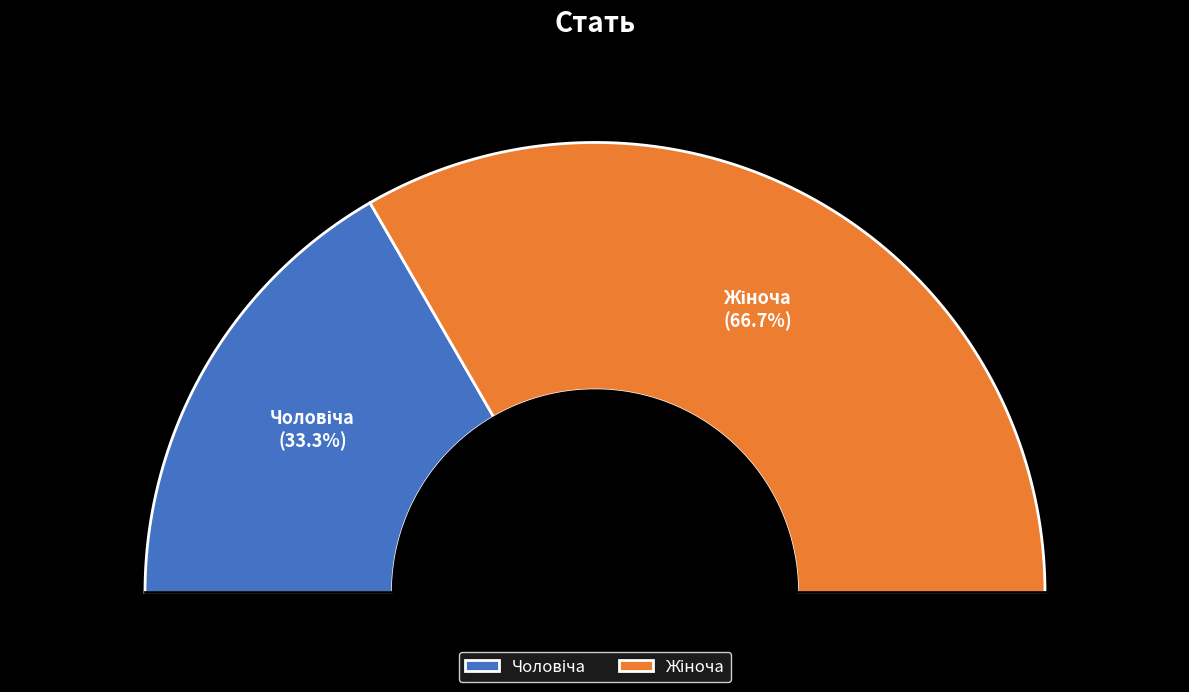

How many segments does this pie chart have?

2